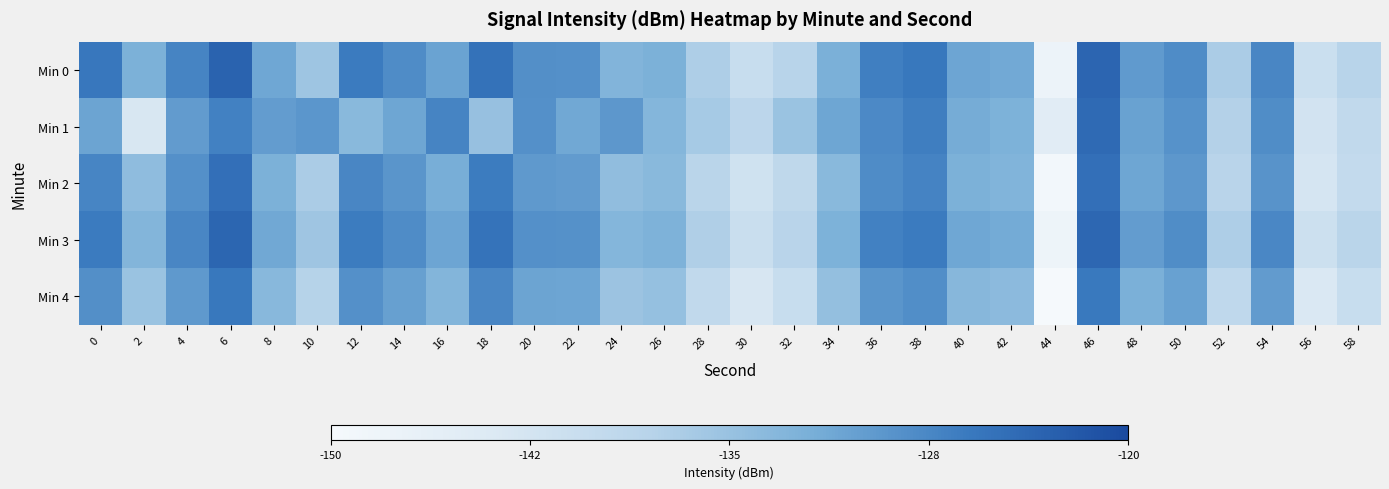

Reading left to right, extract all data points from this chart.

Min 0: 0=-125.7	2=-132.3	4=-127.2	6=-123.2	8=-131.0	10=-135.5	12=-126.2	14=-128.0	16=-130.7	18=-125.1	20=-128.3	22=-128.5	24=-132.9	26=-132.3	28=-137.0	30=-140.5	32=-138.0	34=-132.1	36=-126.6	38=-125.8	40=-130.9	42=-131.4	44=-147.8	46=-123.4	48=-129.6	50=-128.0	52=-136.9	54=-127.4	56=-141.0	58=-138.1
Min 1: 0=-130.7	2=-143.2	4=-129.8	6=-126.9	8=-129.9	10=-129.2	12=-133.5	14=-130.9	16=-127.2	18=-134.8	20=-128.5	22=-131.2	24=-129.3	26=-133.1	28=-136.4	30=-138.7	32=-135.2	34=-130.9	36=-127.8	38=-126.5	40=-131.7	42=-132.4	44=-145.1	46=-124.2	48=-130.5	50=-128.7	52=-137.6	54=-128.1	56=-142.3	58=-139.5
Min 2: 0=-127.3	2=-134.1	4=-128.5	6=-124.7	8=-132.3	10=-136.8	12=-127.4	14=-129.1	16=-131.9	18=-126.3	20=-129.6	22=-129.8	24=-134.2	26=-133.5	28=-138.4	30=-141.8	32=-139.2	34=-133.5	36=-128.0	38=-127.1	40=-132.2	42=-132.7	44=-149.2	46=-124.8	48=-131.0	50=-129.3	52=-138.2	54=-128.9	56=-142.8	58=-139.9
Min 3: 0=-126.1	2=-133.0	4=-127.4	6=-123.6	8=-131.2	10=-135.7	12=-126.3	14=-128.0	16=-130.8	18=-125.2	20=-128.5	22=-128.6	24=-133.1	26=-132.5	28=-137.3	30=-140.8	32=-138.2	34=-132.4	36=-126.9	38=-126.1	40=-131.1	42=-131.6	44=-148.1	46=-123.7	48=-129.9	50=-128.2	52=-137.1	54=-127.6	56=-141.3	58=-138.4
Min 4: 0=-128.4	2=-135.2	4=-129.6	6=-125.8	8=-133.4	10=-137.9	12=-128.5	14=-130.2	16=-133.0	18=-127.4	20=-130.7	22=-130.8	24=-135.3	26=-134.7	28=-139.5	30=-143.0	32=-140.4	34=-134.6	36=-129.1	38=-128.3	40=-133.3	42=-133.8	44=-150.3	46=-125.9	48=-132.1	50=-130.4	52=-139.3	54=-129.8	56=-143.5	58=-140.6